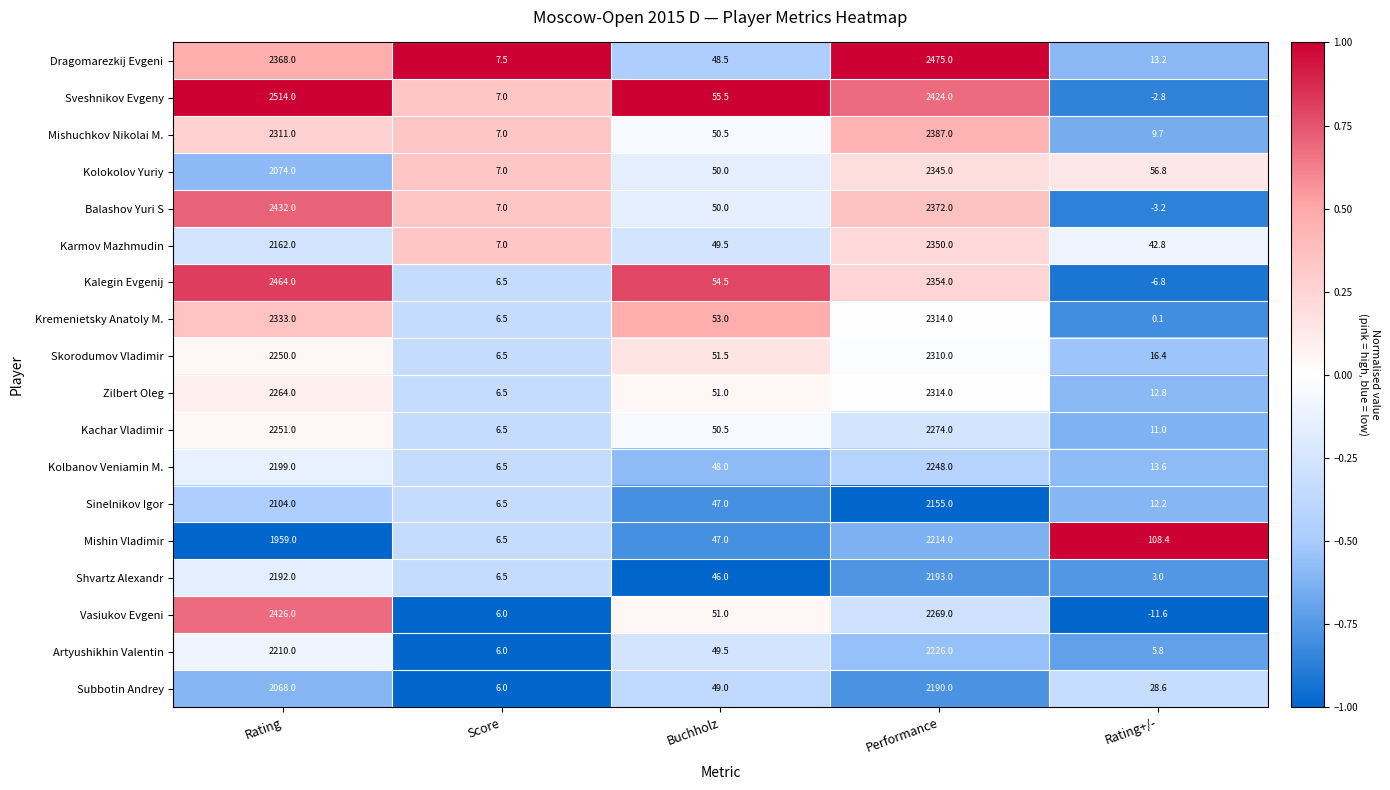

True or false: Subbotin Andrey has a value of 28.6 at Rating+/-.

True